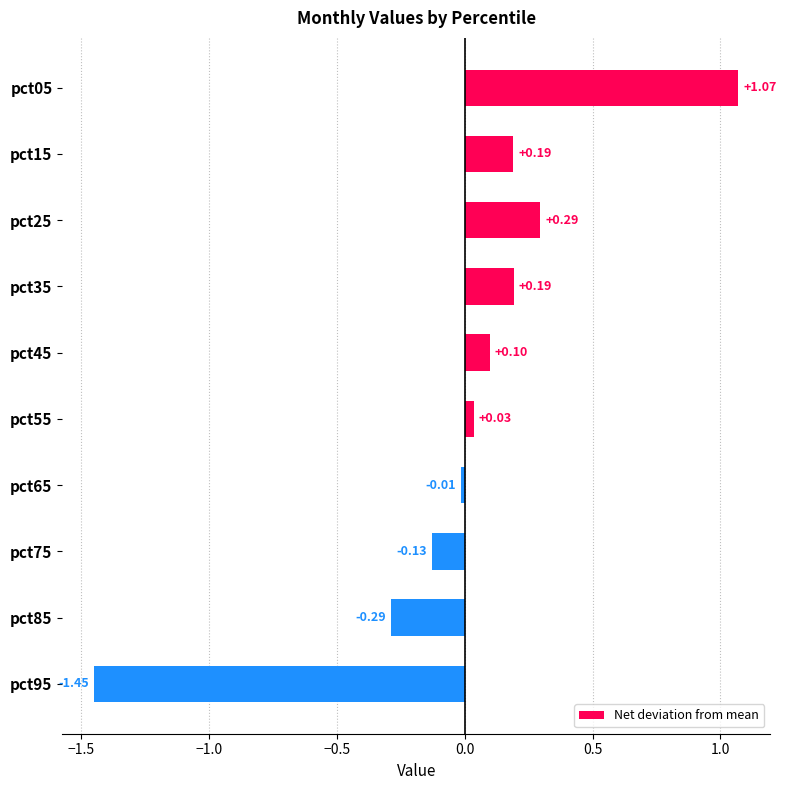

Which category has the lowest value across all series?

pct95